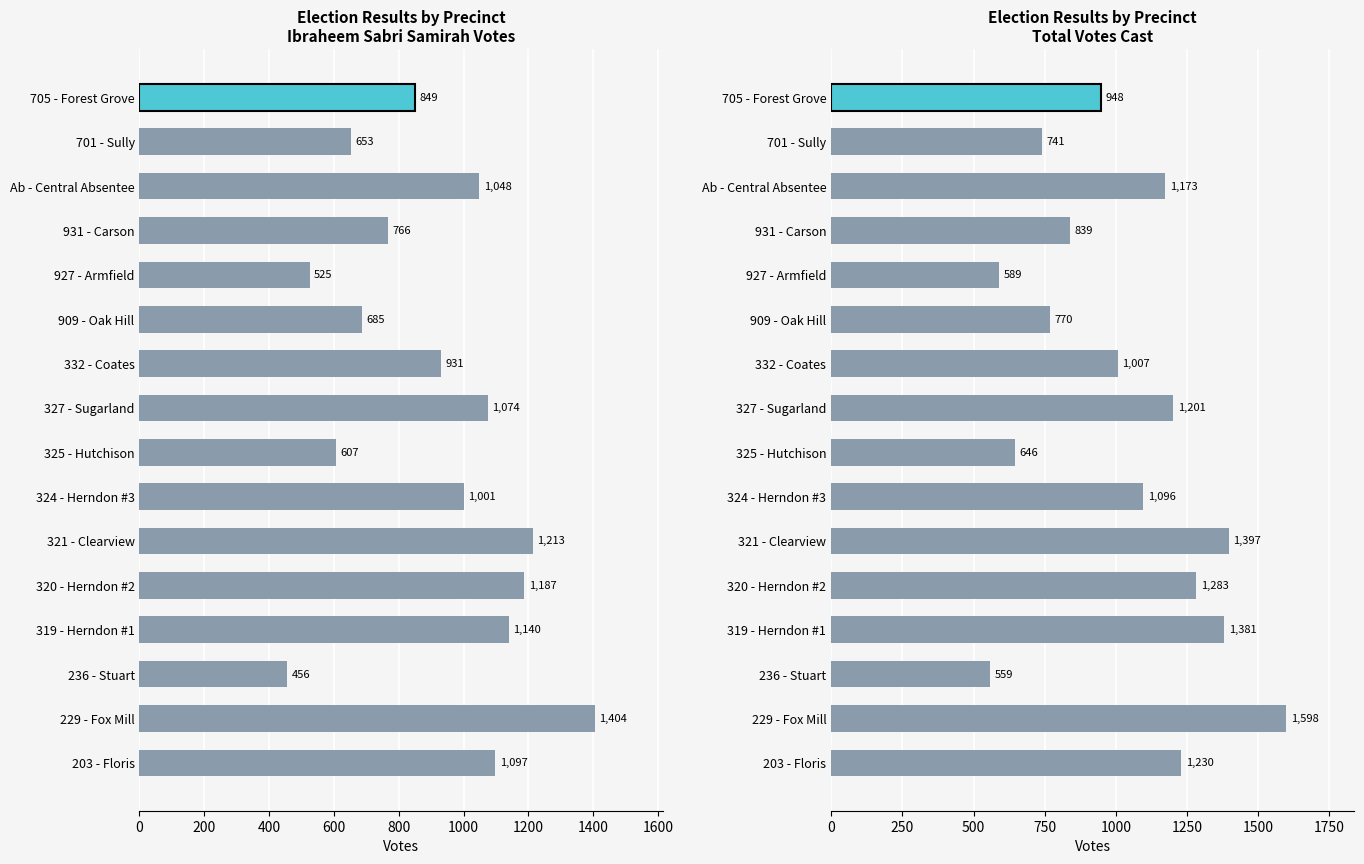

What position from the right is Ab - Central Absentee?

3